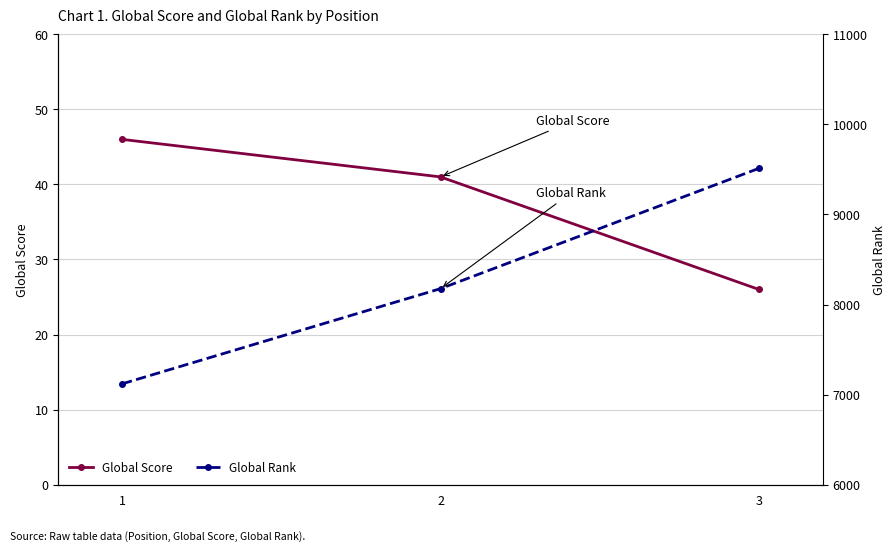

Reading left to right, transcribe all the data shown in this chart.

Global Score: 46	41	26
Global Rank: 7119	8176	9512